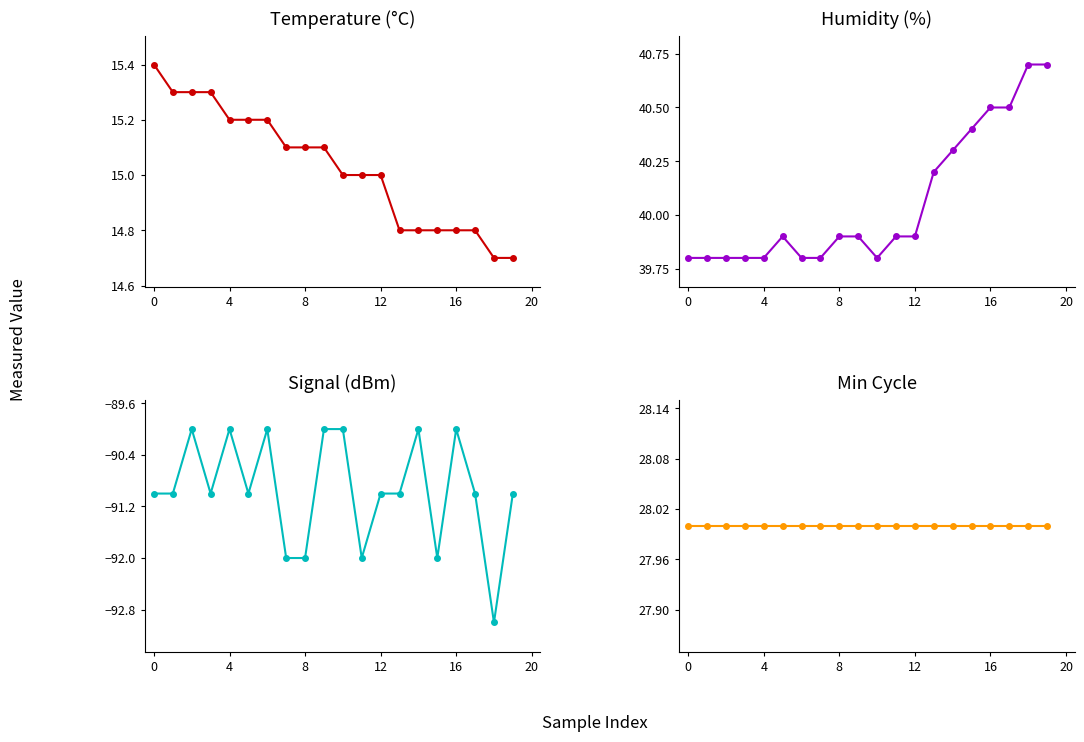

At which category does the chart reach its peak across all series?

18